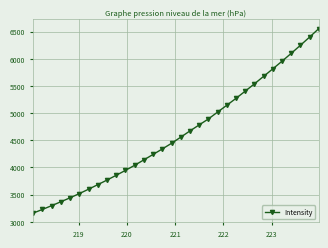

What is the difference between the second highest and second lowest values?

3173.7